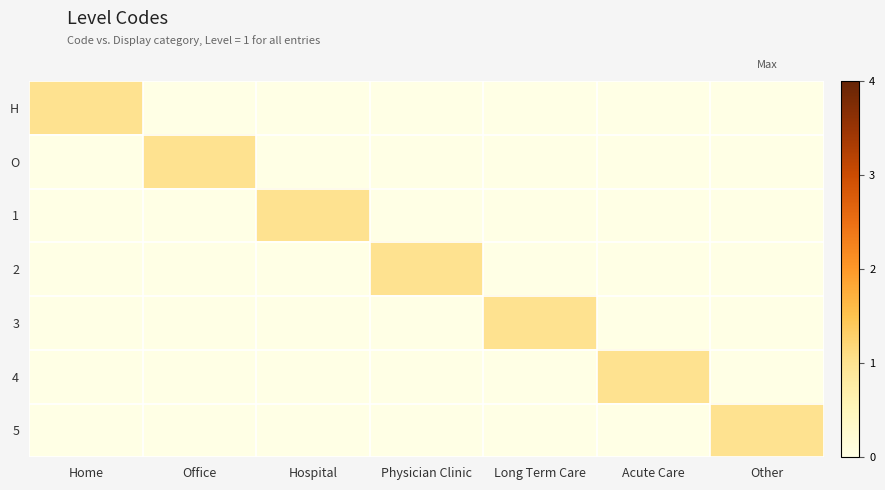

What is the total value across all series at Physician Clinic?

1